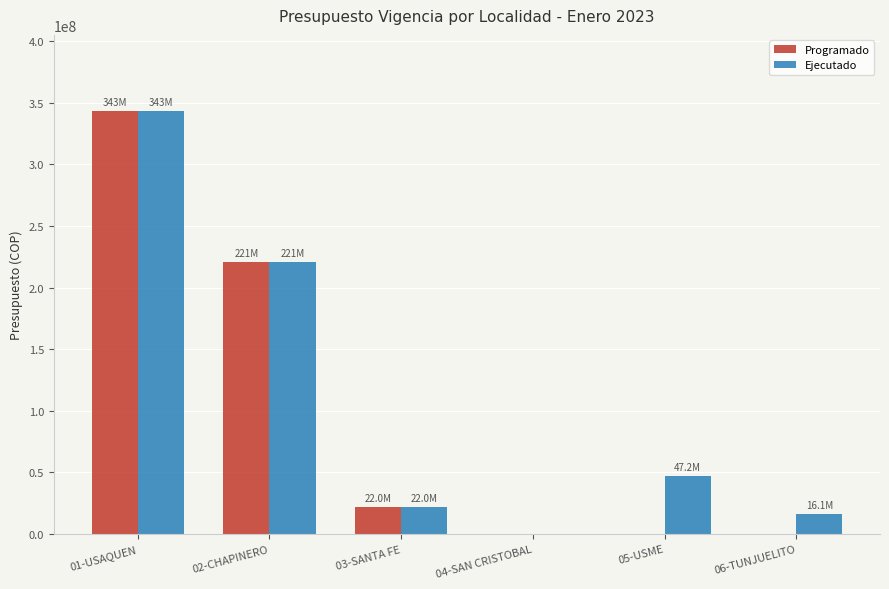

What is the sum of all Ejecutado values?

649107143.1